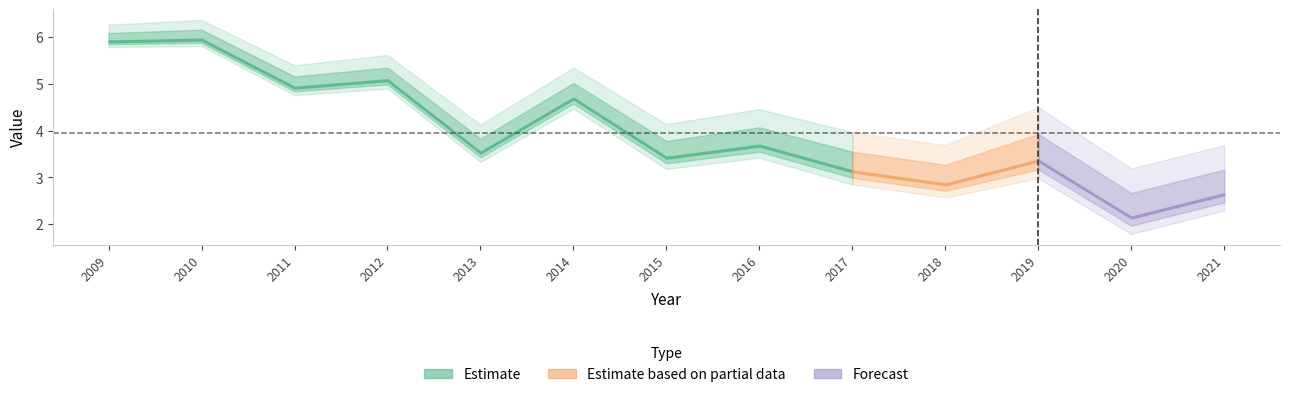

How many points are lower than both their immediate neighbors (excluding endpoints)?

5